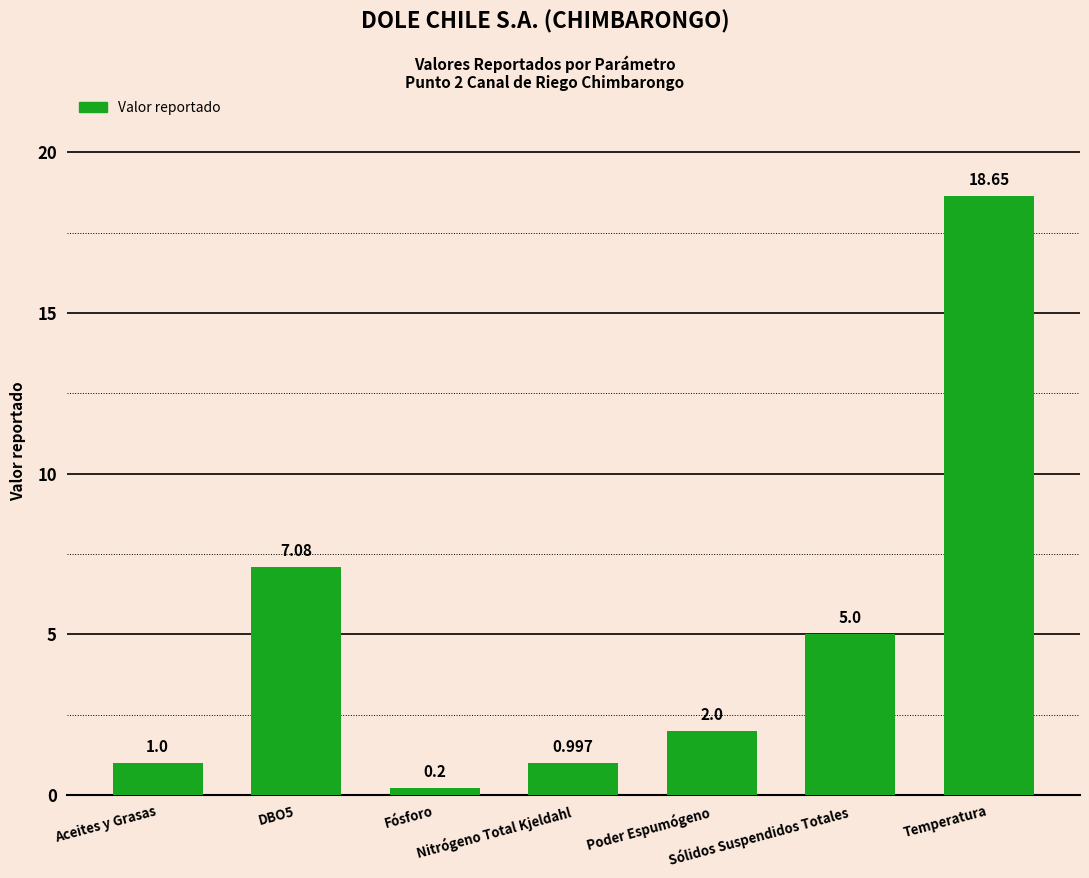

At which label does the data first exceed 2?

DBO5